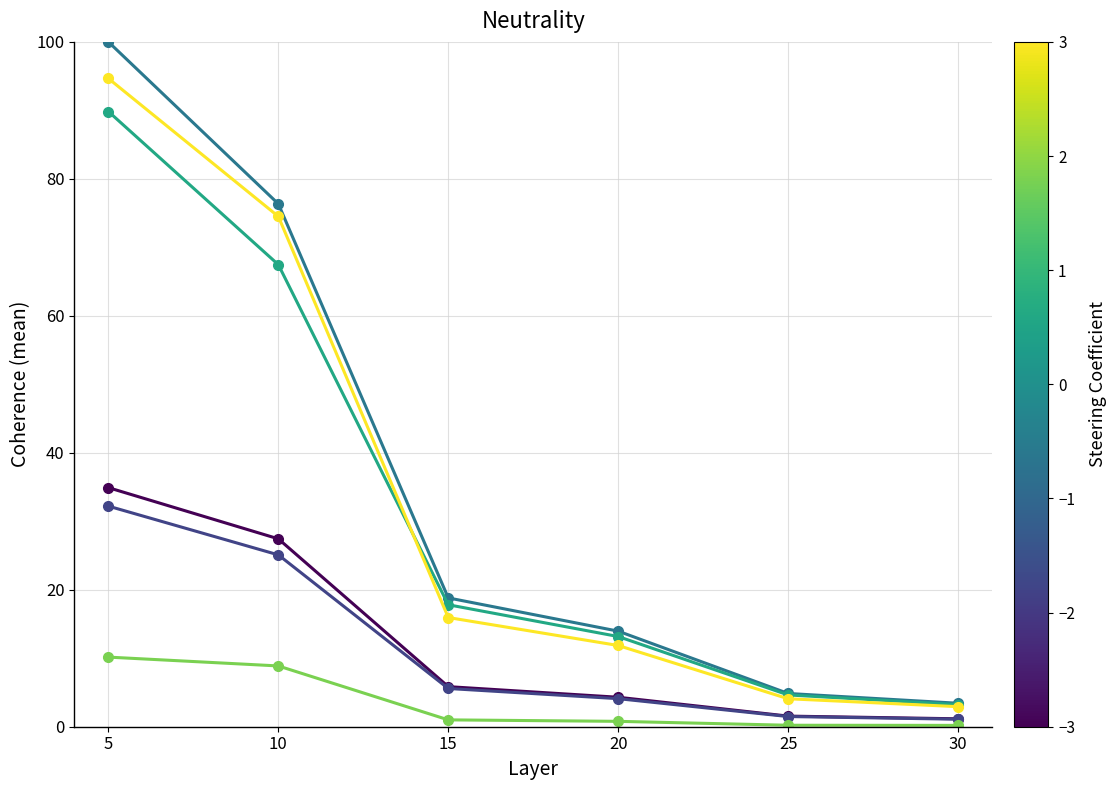

At which category is the sum across all series the highest?

5